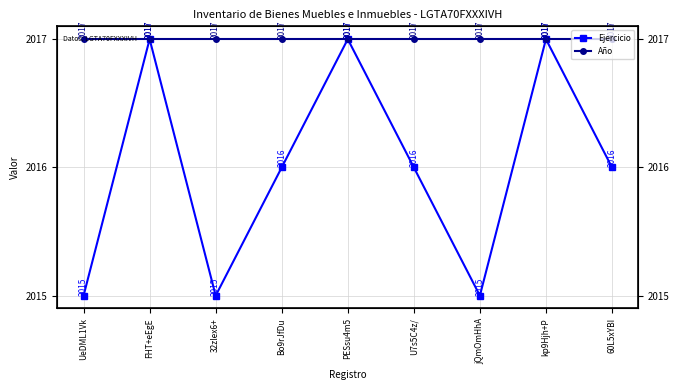

At which category is the sum across all series the highest?

FHT+eEgE